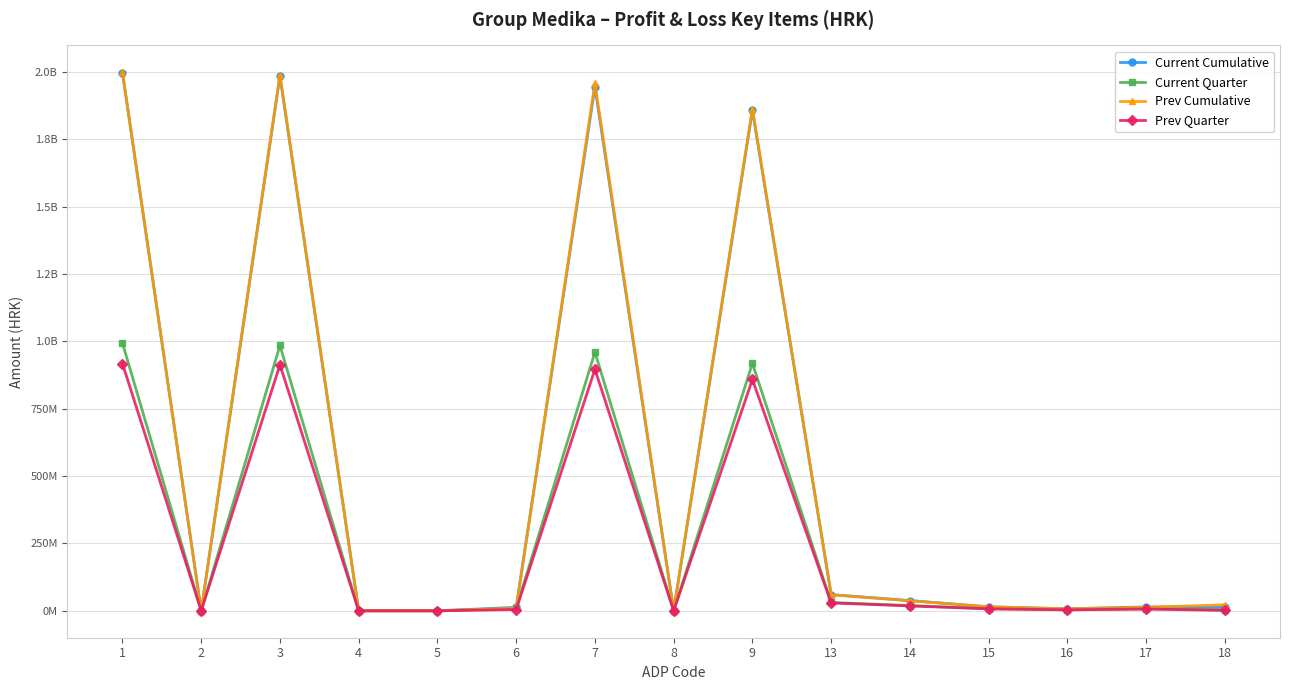

The value of Prev Cumulative at 8 is 0. True or false?

True